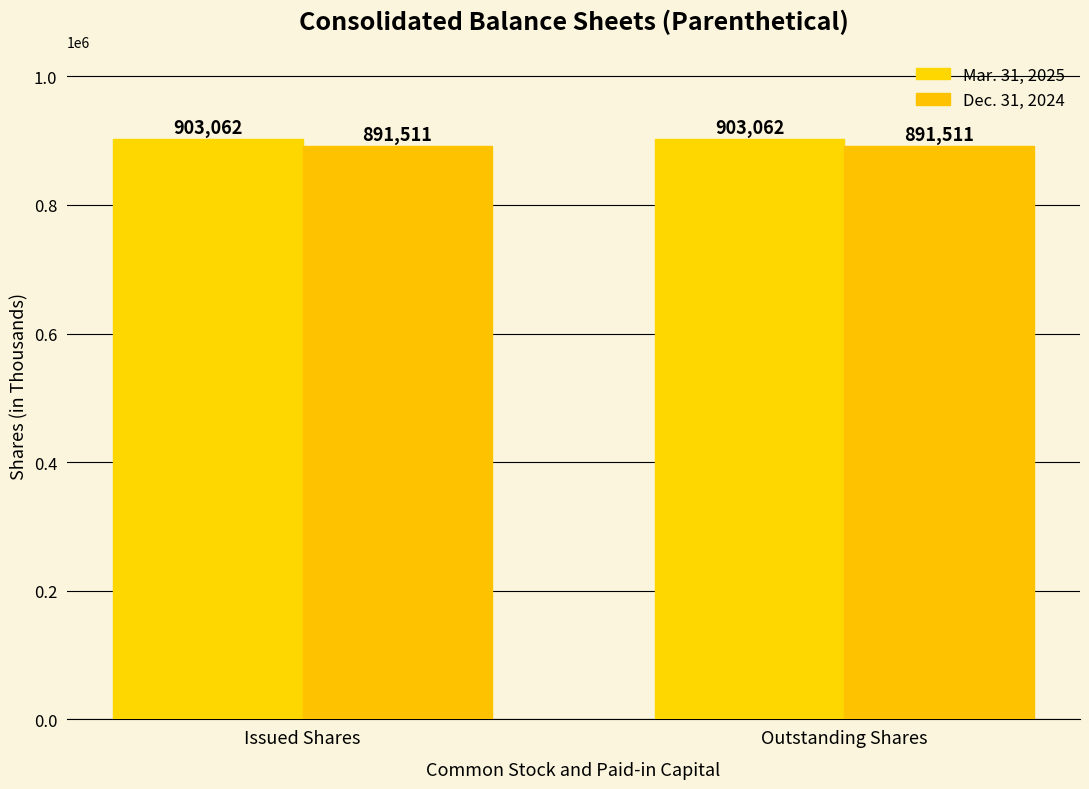

At which label is Dec. 31, 2024 closest to 891511?

Issued Shares